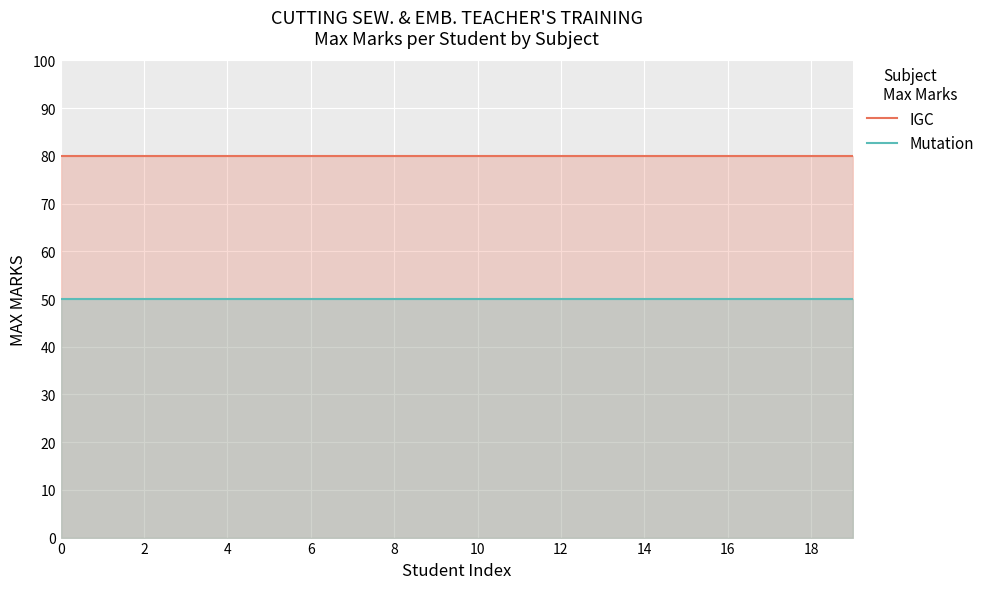

Which series has the widest spread of values?

IGC